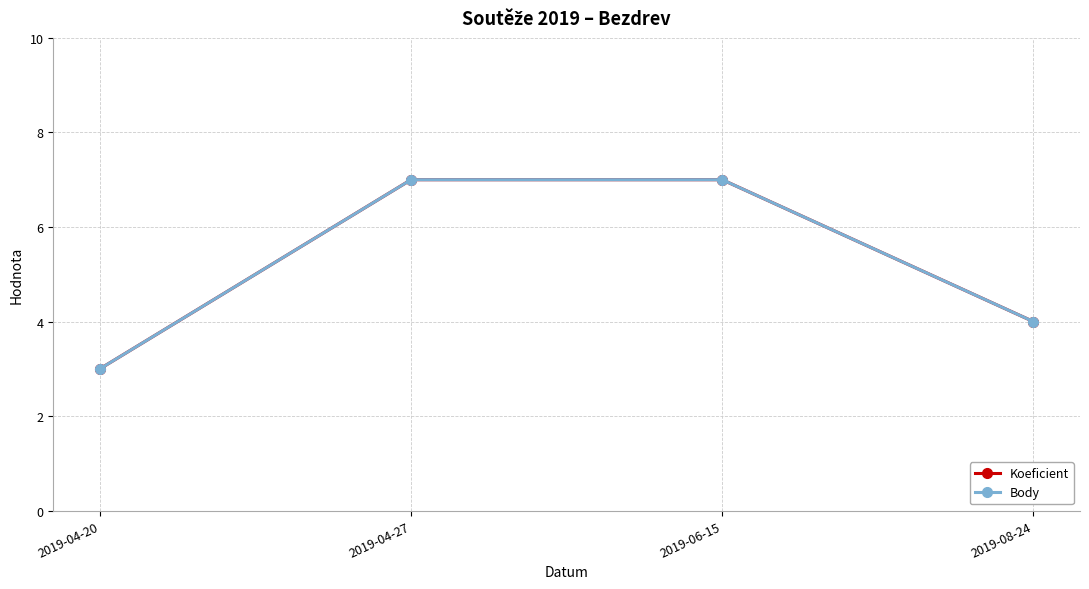

Which category has the lowest value in the Body series?

2019-04-20